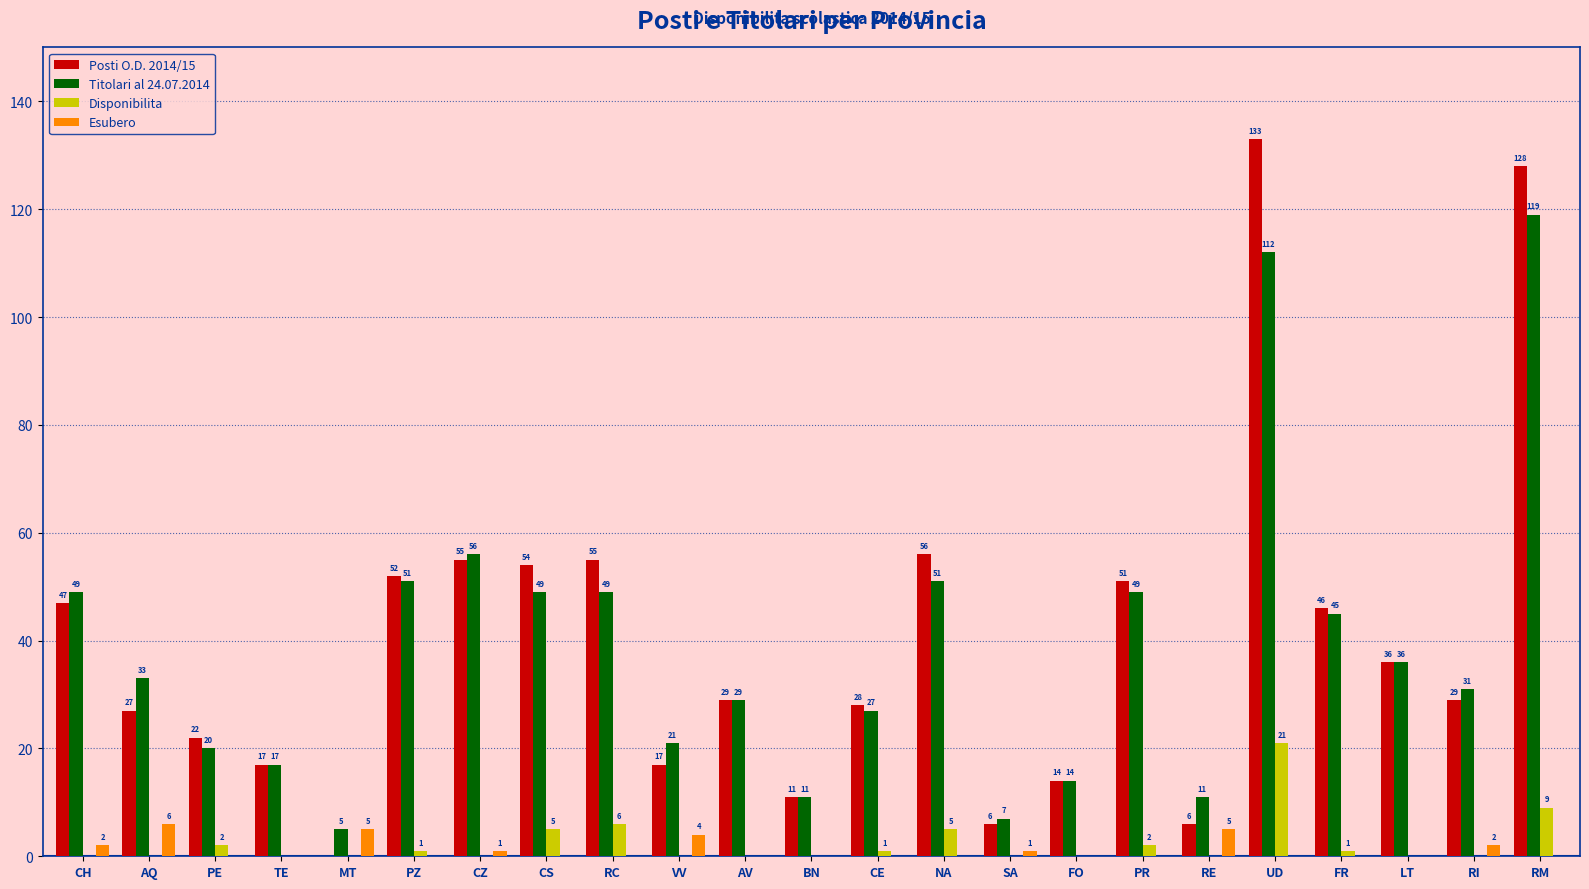

What is the total value across all series at UD?

266